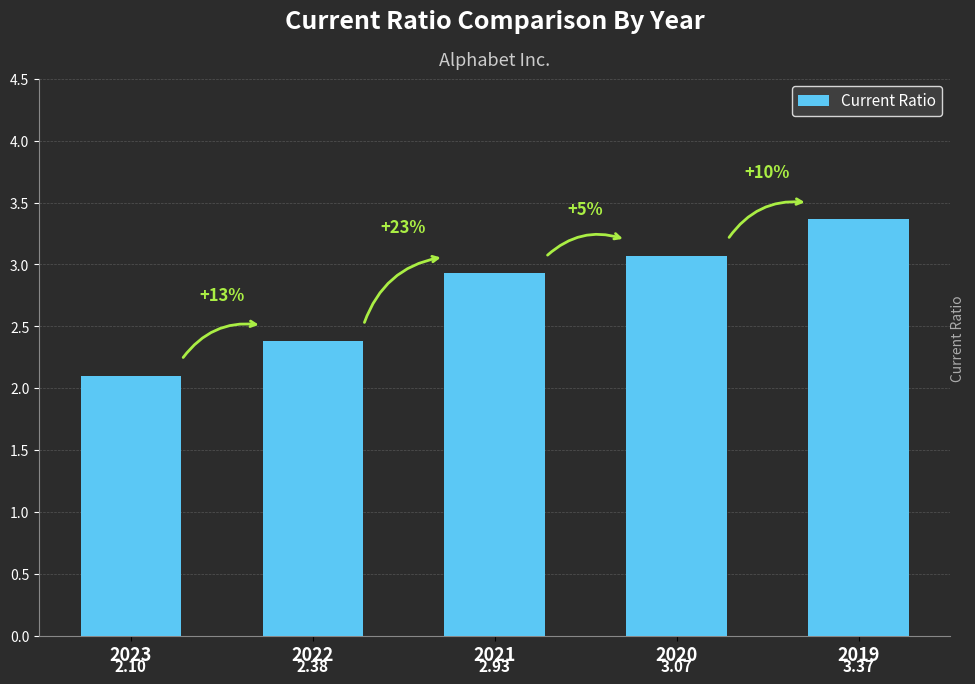

What is the change in value from 2021 to 2019?

+0.4